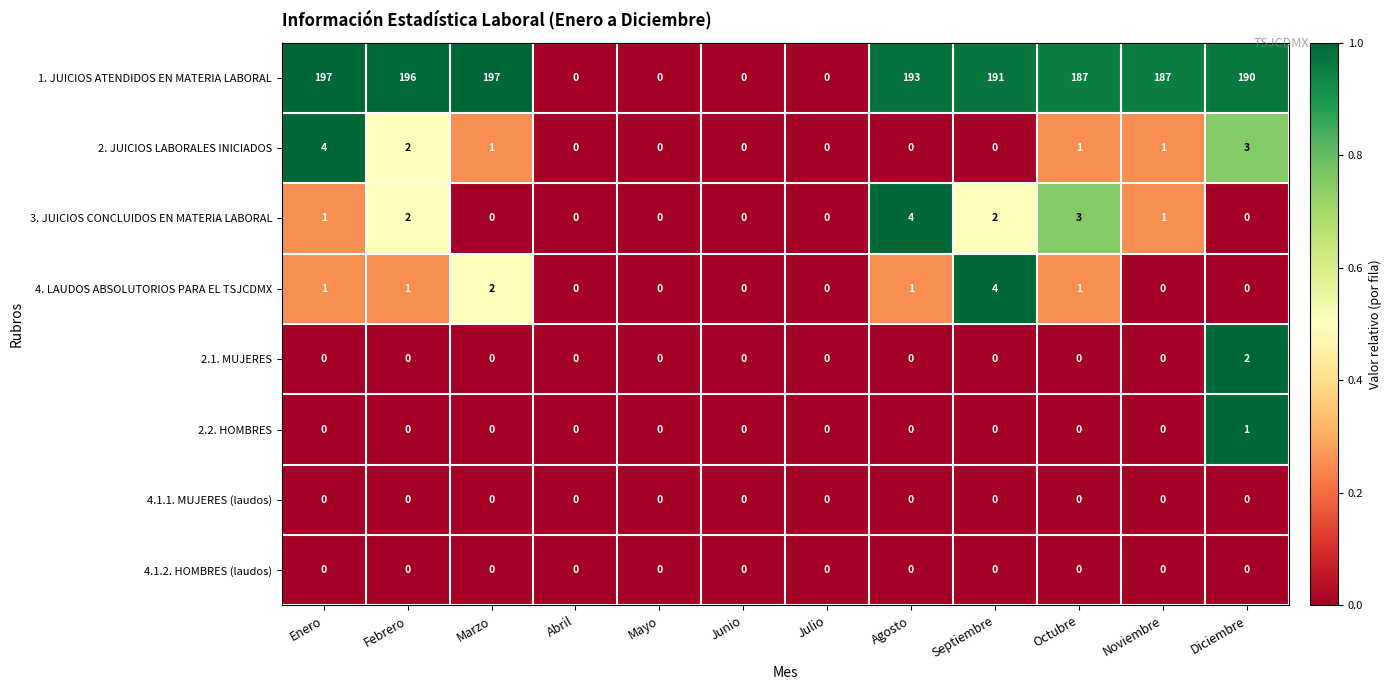

Between Enero and Julio, which series saw the biggest shift?

1. JUICIOS ATENDIDOS EN MATERIA LABORAL